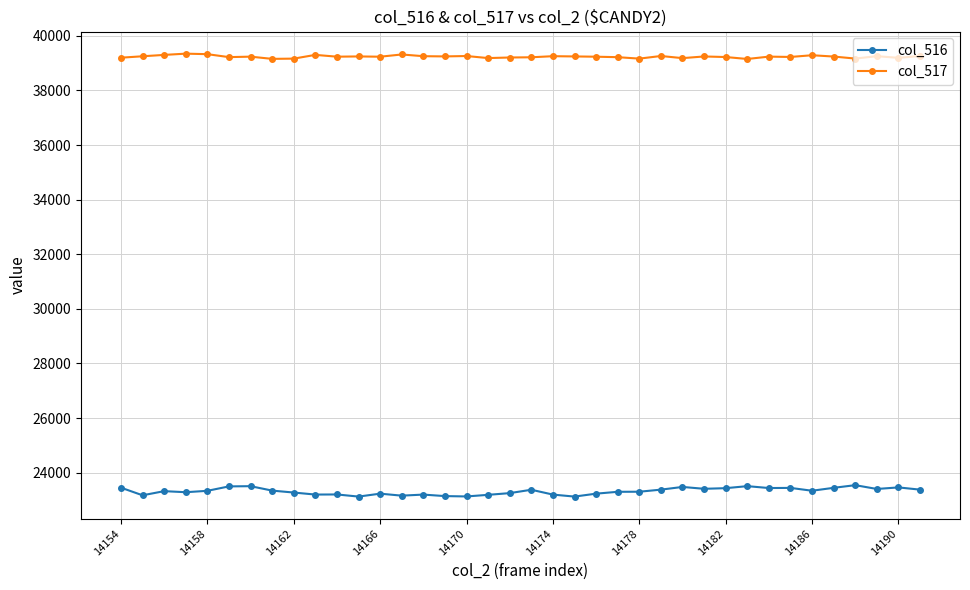

True or false: col_516 has more than 0 interior local peaks.

True